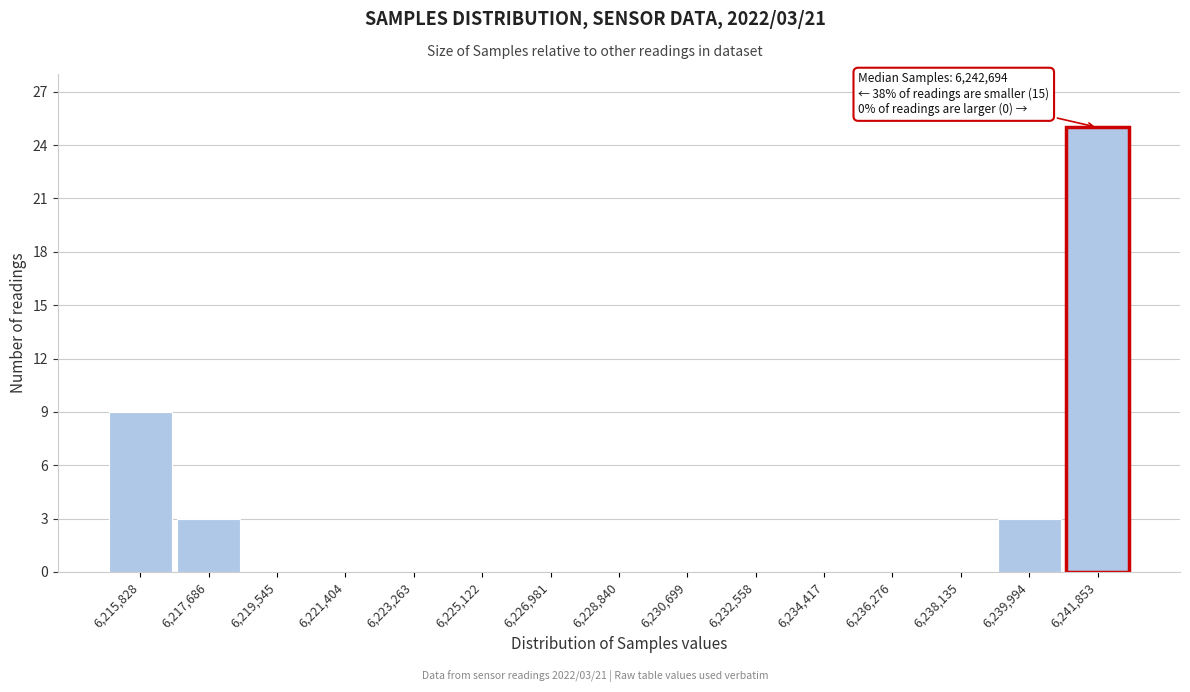

Reading left to right, what are all the values shown in this chart?

6,215,828=9	6,217,686=3	6,219,545=0	6,221,404=0	6,223,263=0	6,225,122=0	6,226,981=0	6,228,840=0	6,230,699=0	6,232,558=0	6,234,417=0	6,236,276=0	6,238,135=0	6,239,994=3	6,241,853=25